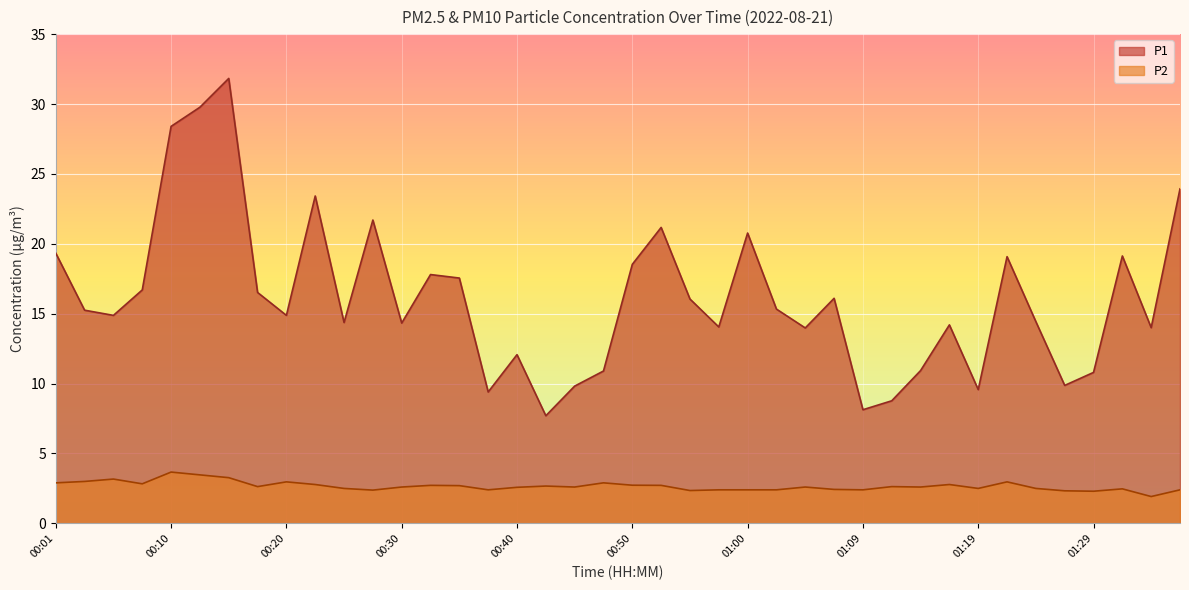

The value of P1 at 01:36 is 41.7. True or false?

False